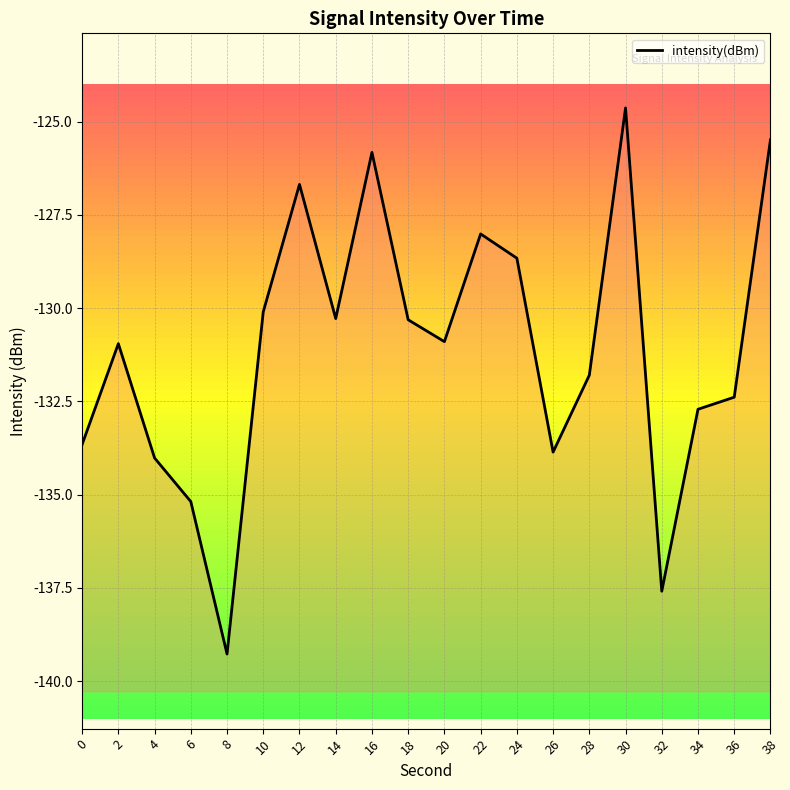

How many points are lower than both their immediate neighbors (excluding endpoints)?

5